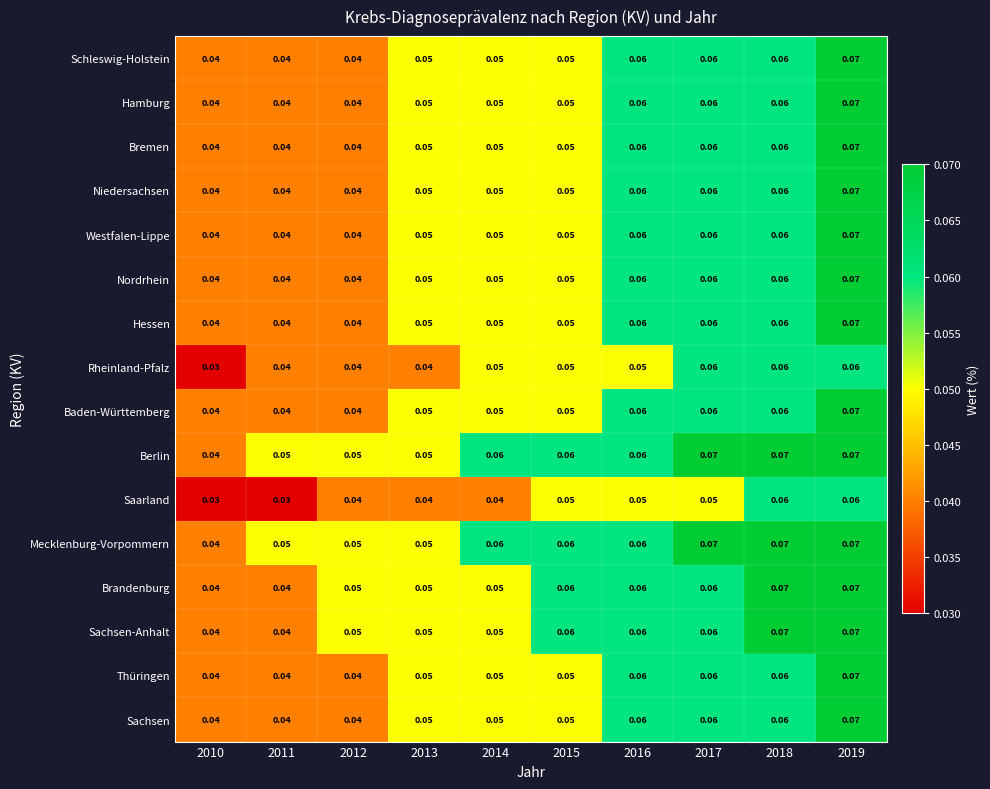

What is the total value across all series at 2013?

0.8